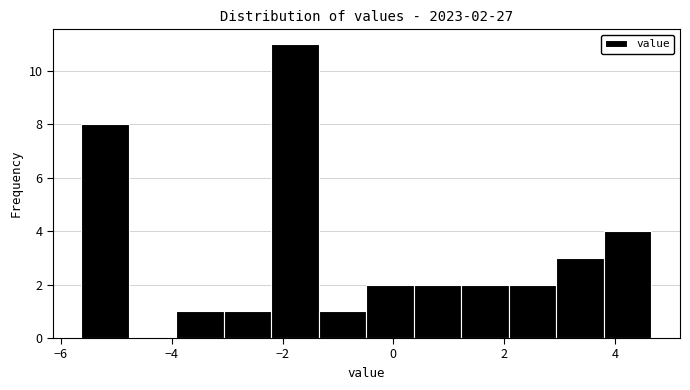

Which range on the x-axis has the tallest bar?

-2.2 to -1.4